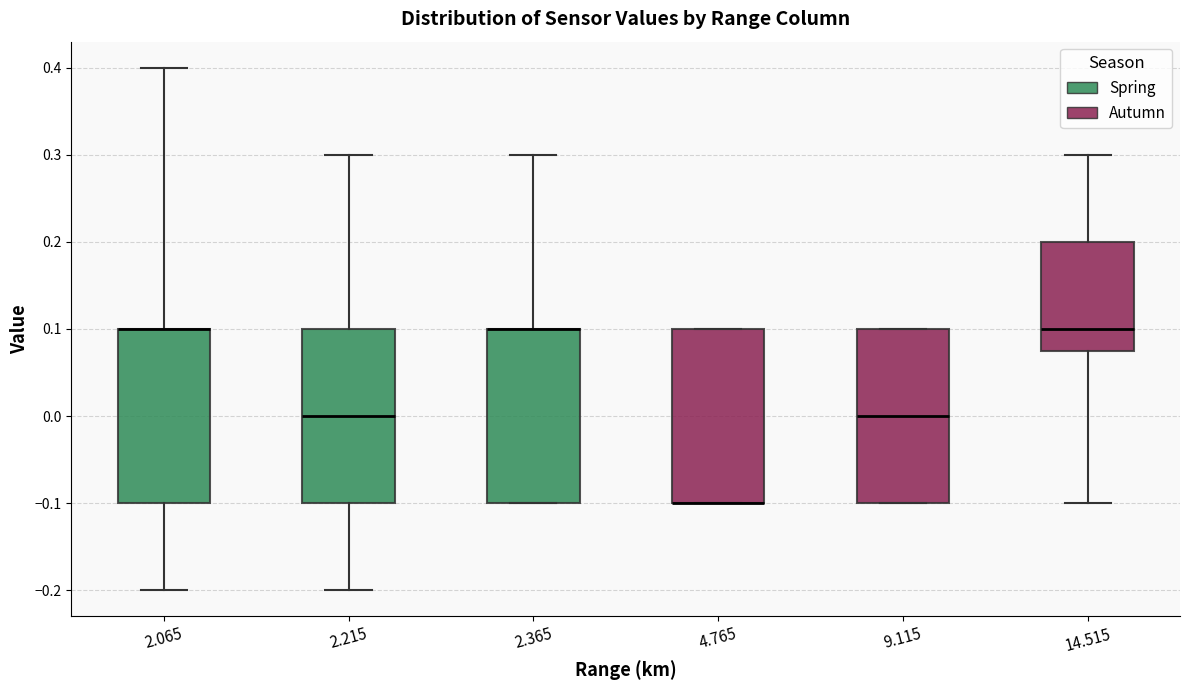

Reading left to right, transcribe this box plot: for each box, give where its median line is, the range the box spans, and where its two whiskers end, as read against the y-axis. The values are not printed on the chart, so give them approximately, as read against the axis.

2.065: median 0.10 (drawn on the box's upper edge), box -0.10 to 0.10, whiskers -0.20 to 0.40
2.215: median 0.00, box -0.10 to 0.10, whiskers -0.20 to 0.30
2.365: median 0.10 (drawn on the box's upper edge), box -0.10 to 0.10, whiskers -0.10 to 0.30
4.765: median -0.10 (drawn on the box's lower edge), box -0.10 to 0.10, whiskers -0.10 to 0.10
9.115: median 0.00, box -0.10 to 0.10, whiskers -0.10 to 0.10
14.515: median 0.10, box 0.08 to 0.20, whiskers -0.10 to 0.30